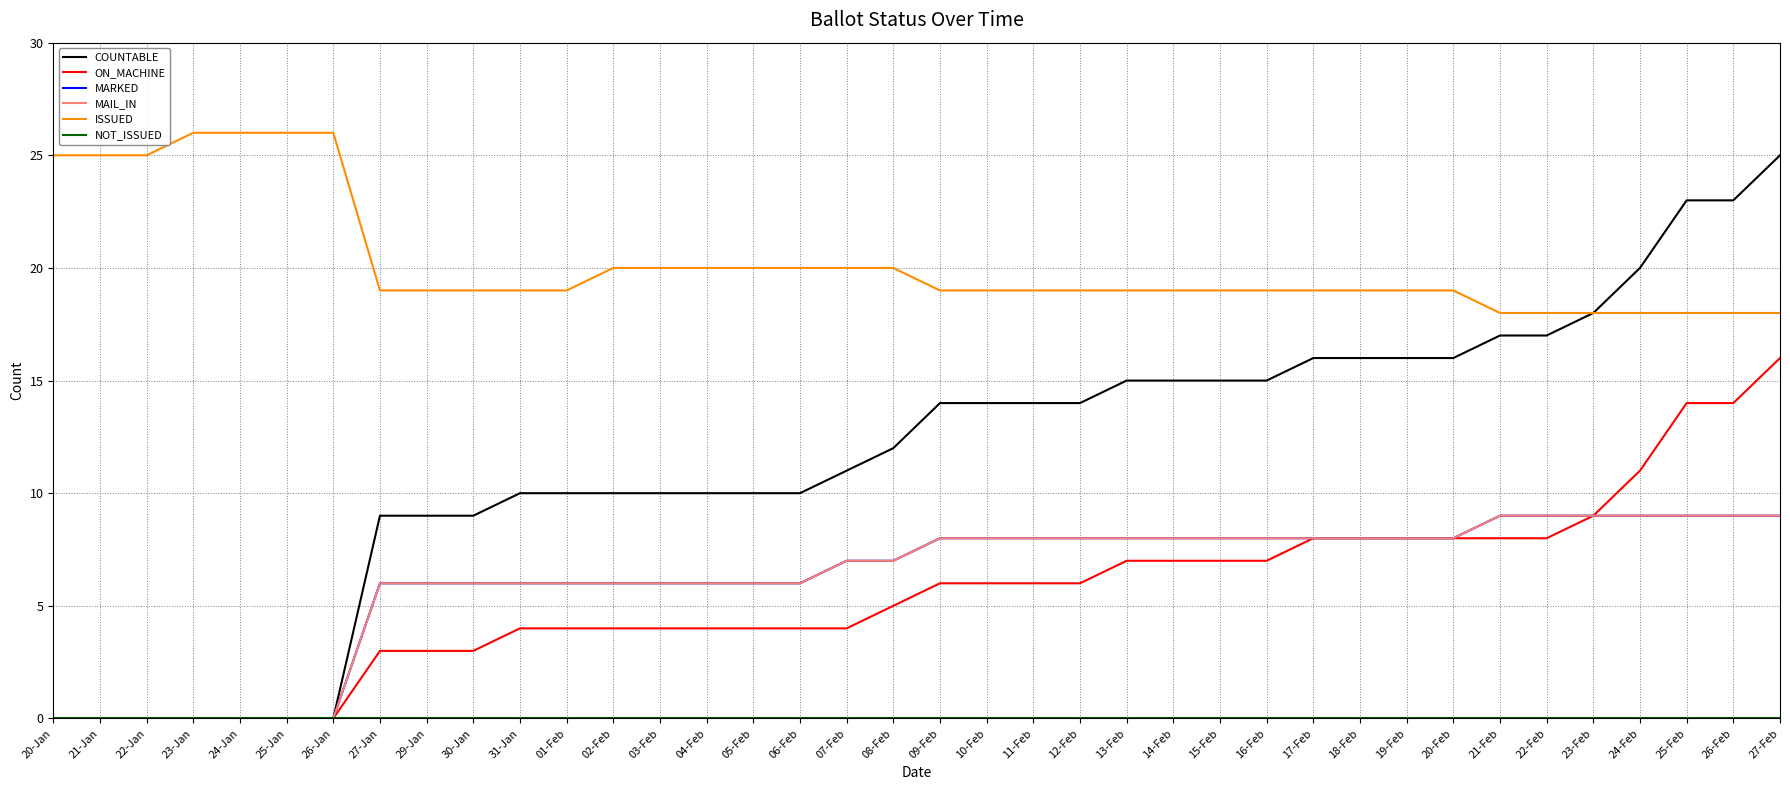

True or false: ON_MACHINE and ISSUED intersect in this chart.

False